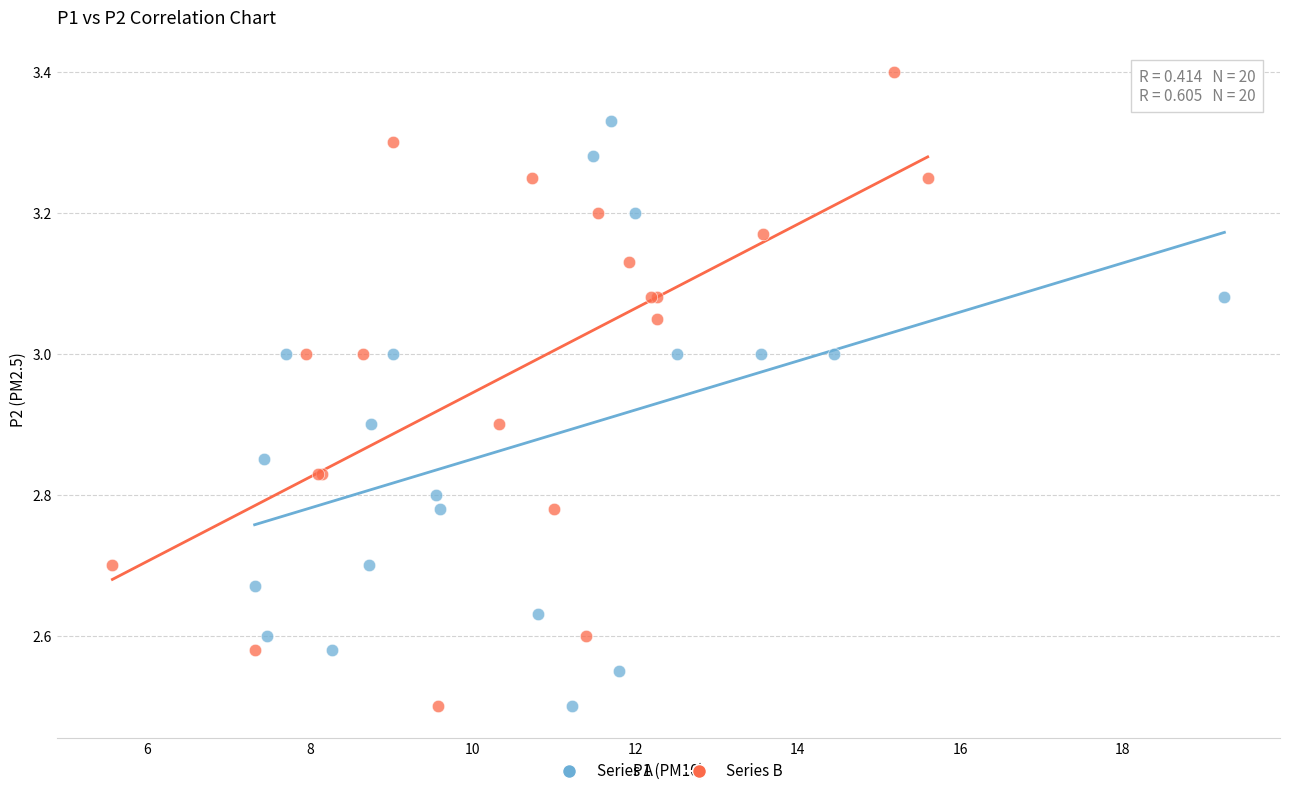

Which series has the widest spread of Y values?

Series B